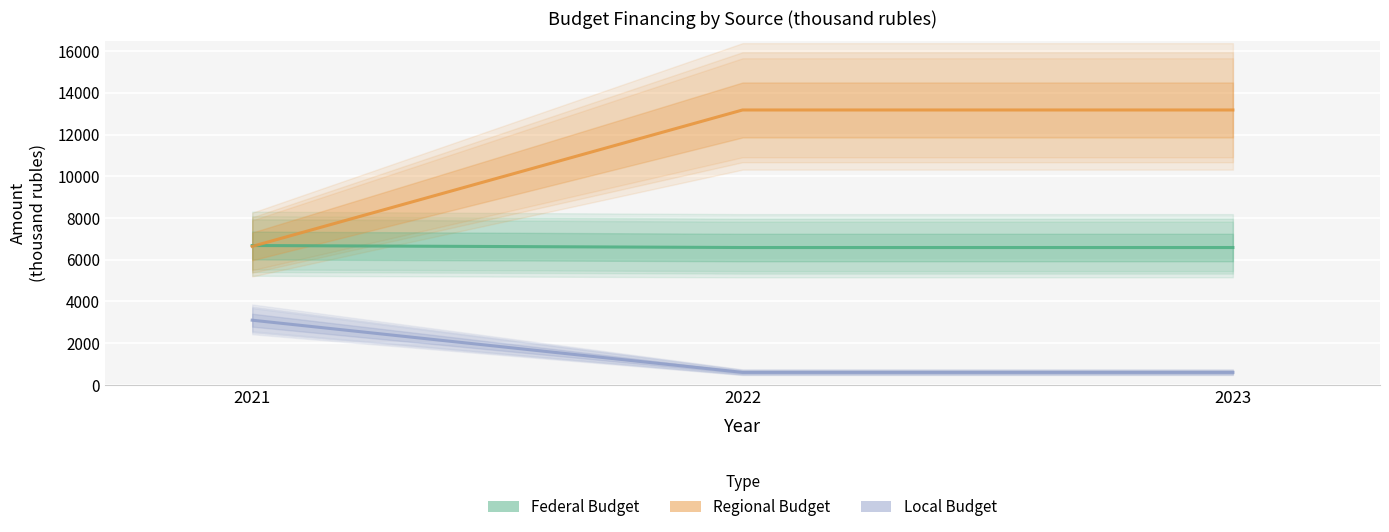

How many lines are shown in the chart?

3